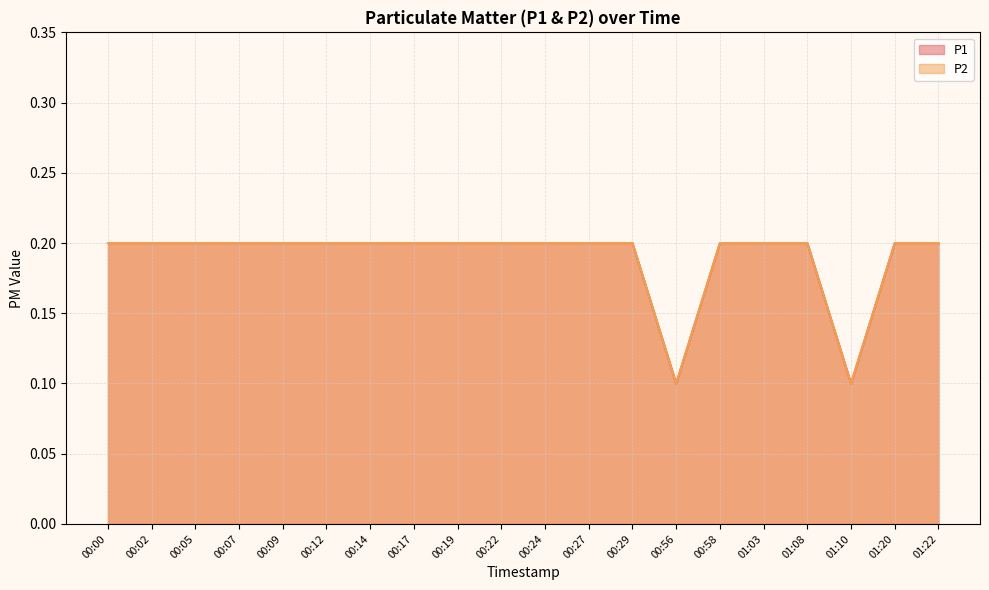

At which label is P2 closest to 0?

00:56